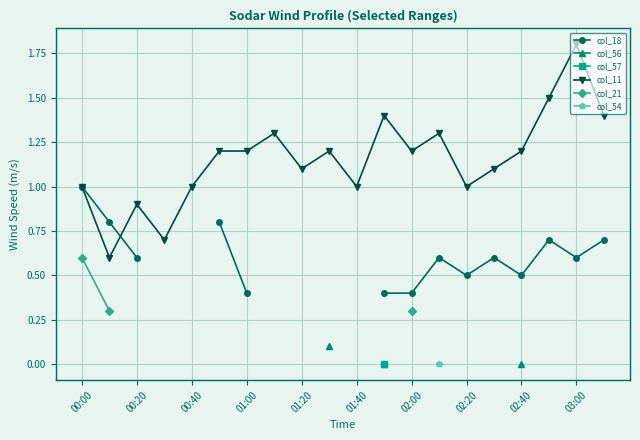

Which series has the widest spread of values?

col_11